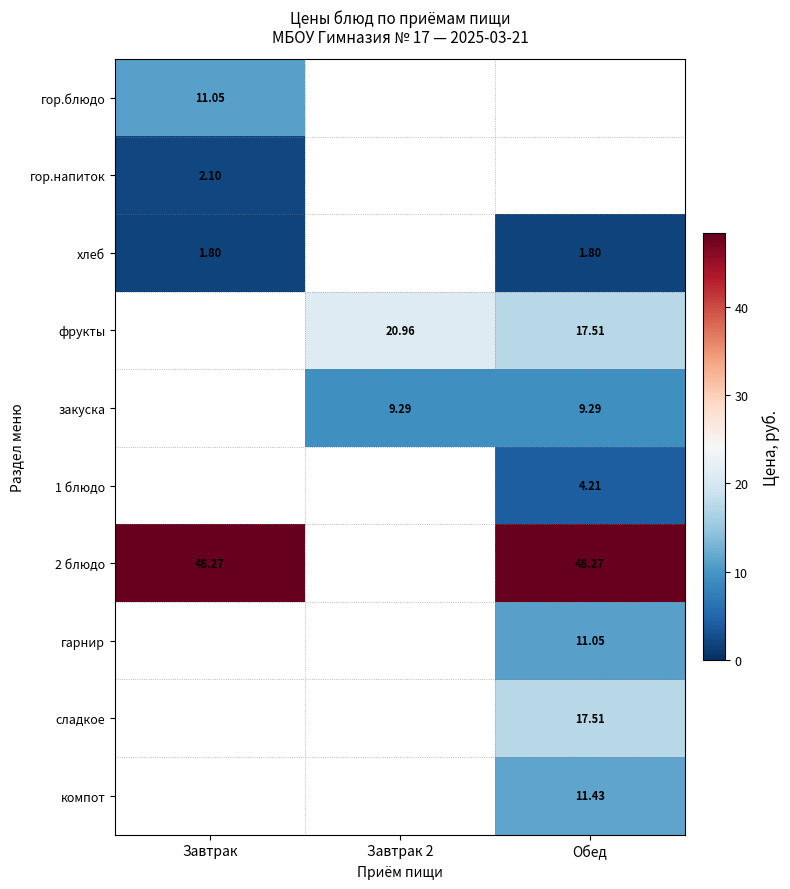

Is the value of 2 блюдо at Завтрак greater than the value of хлеб at Завтрак?

Yes